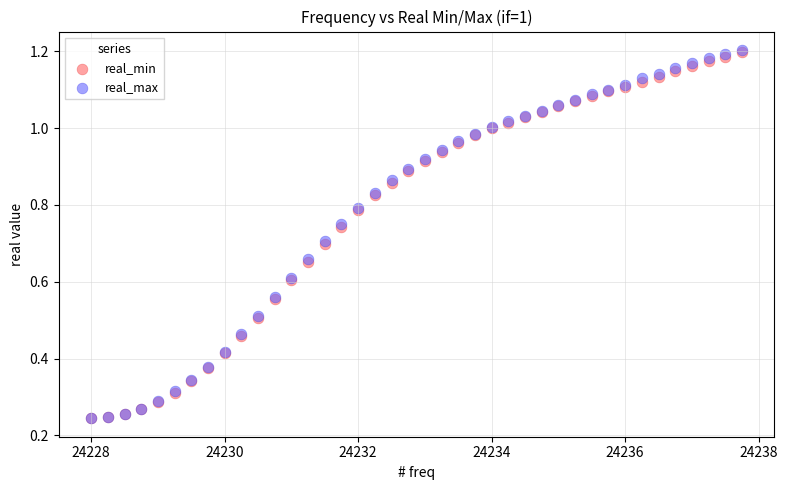

What are all the series names shown in the legend?

real_min, real_max